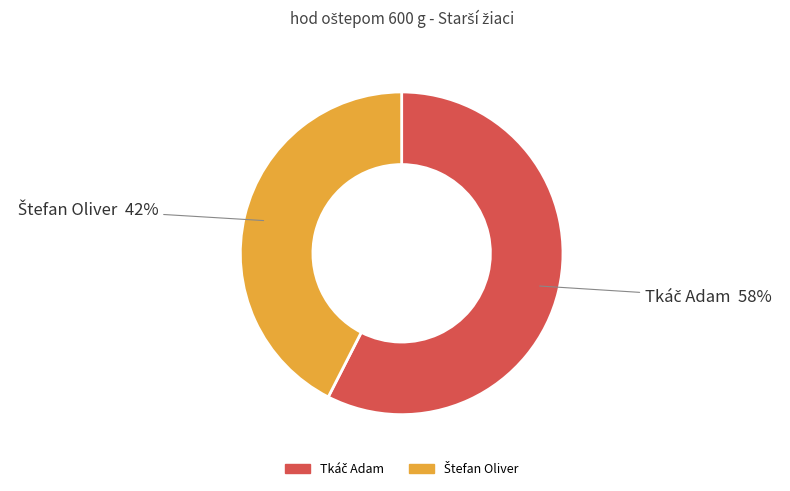

Does any single category account for the majority?

Yes